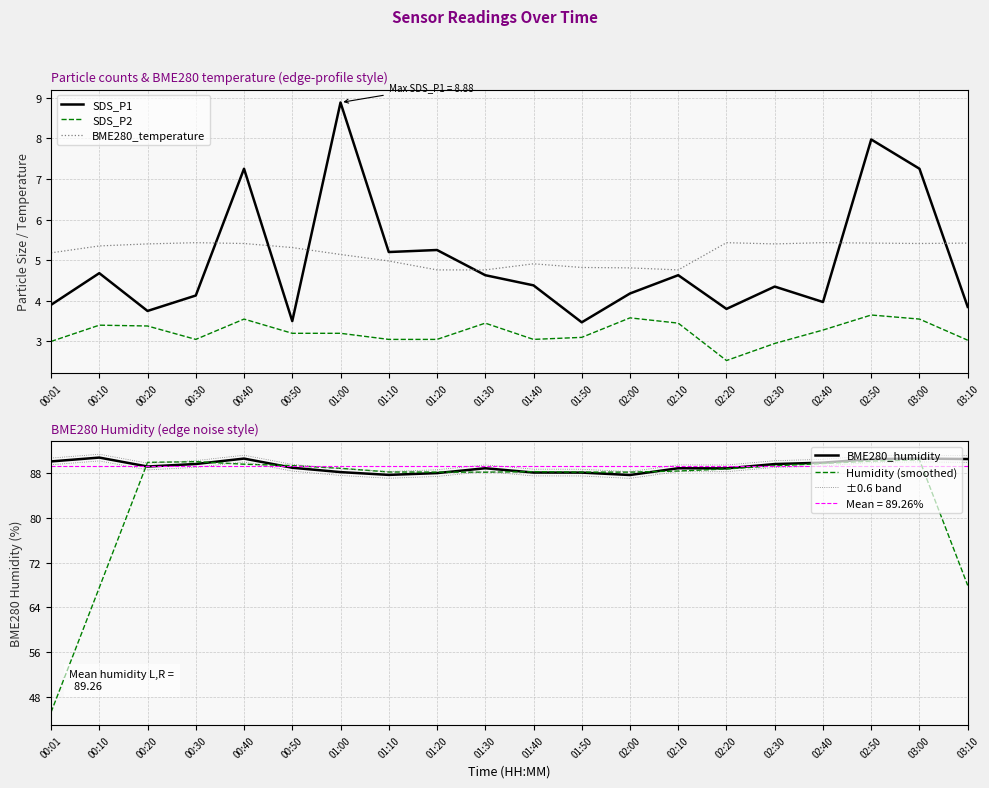

Which category has the highest value in the BME280_temperature series?

00:30